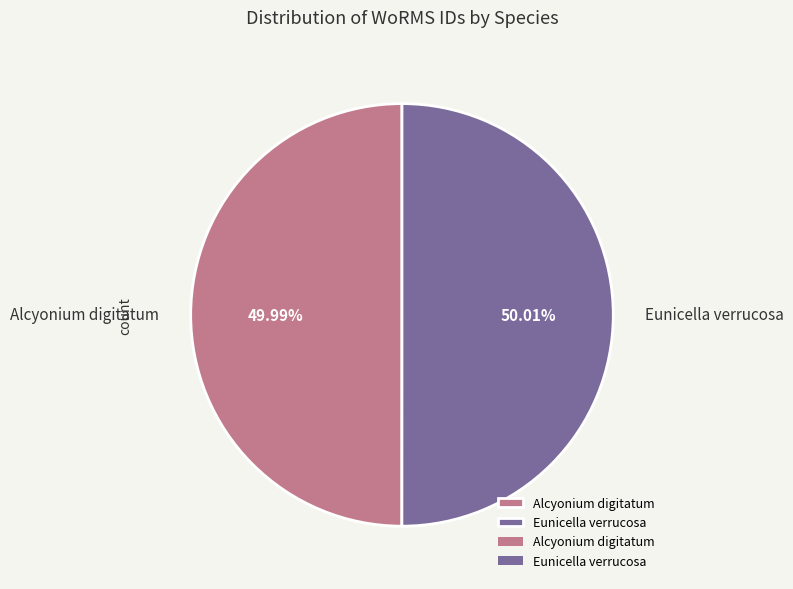

The Alcyonium digitatum slice represents 62% of the pie. True or false?

False